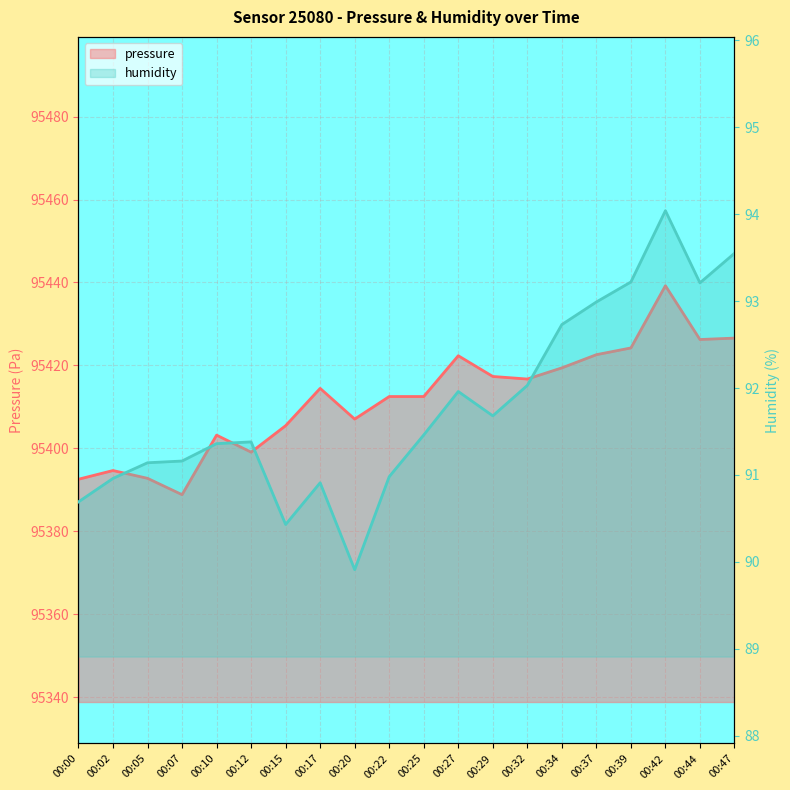

Which category has the lowest value in the humidity series?

00:20